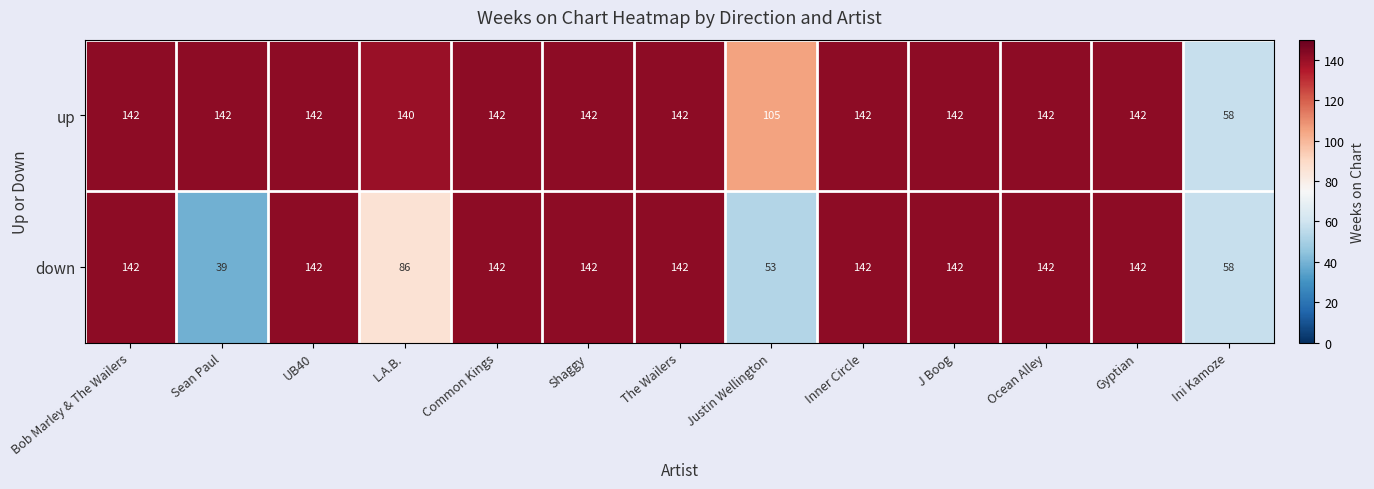

True or false: down has a value of 142 at Bob Marley & The Wailers.

True